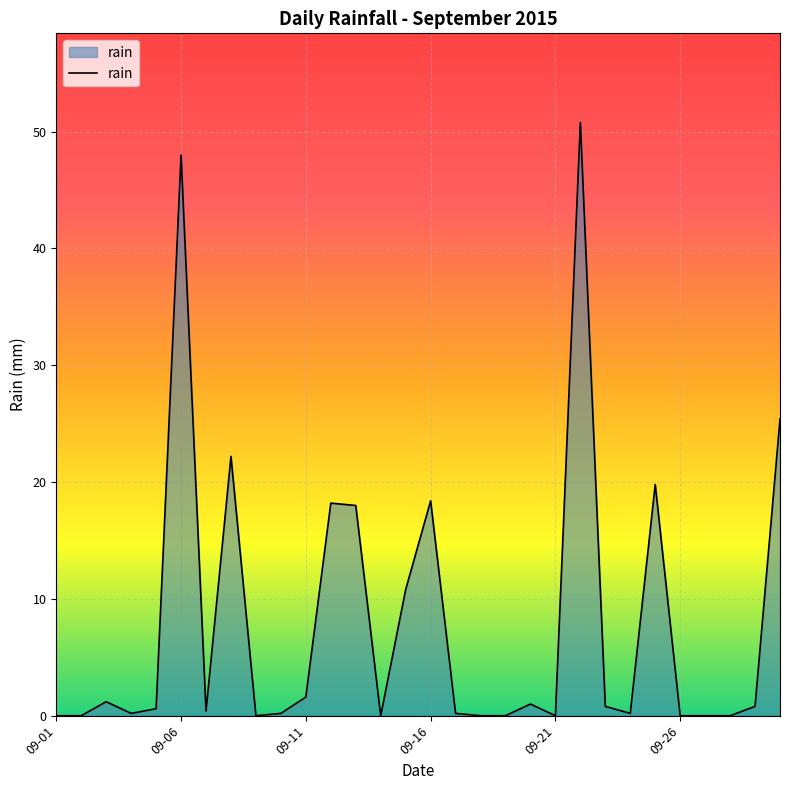

Count the number of categories in the chart.

30